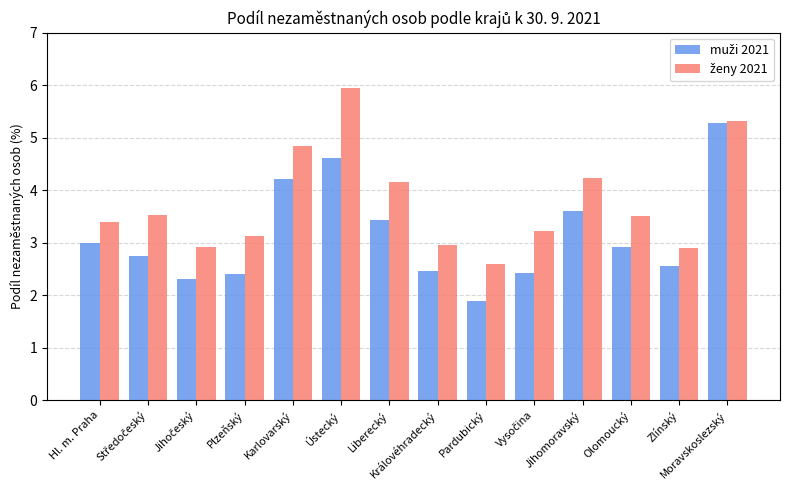

Which label corresponds to the largest value in the chart?

Ústecký